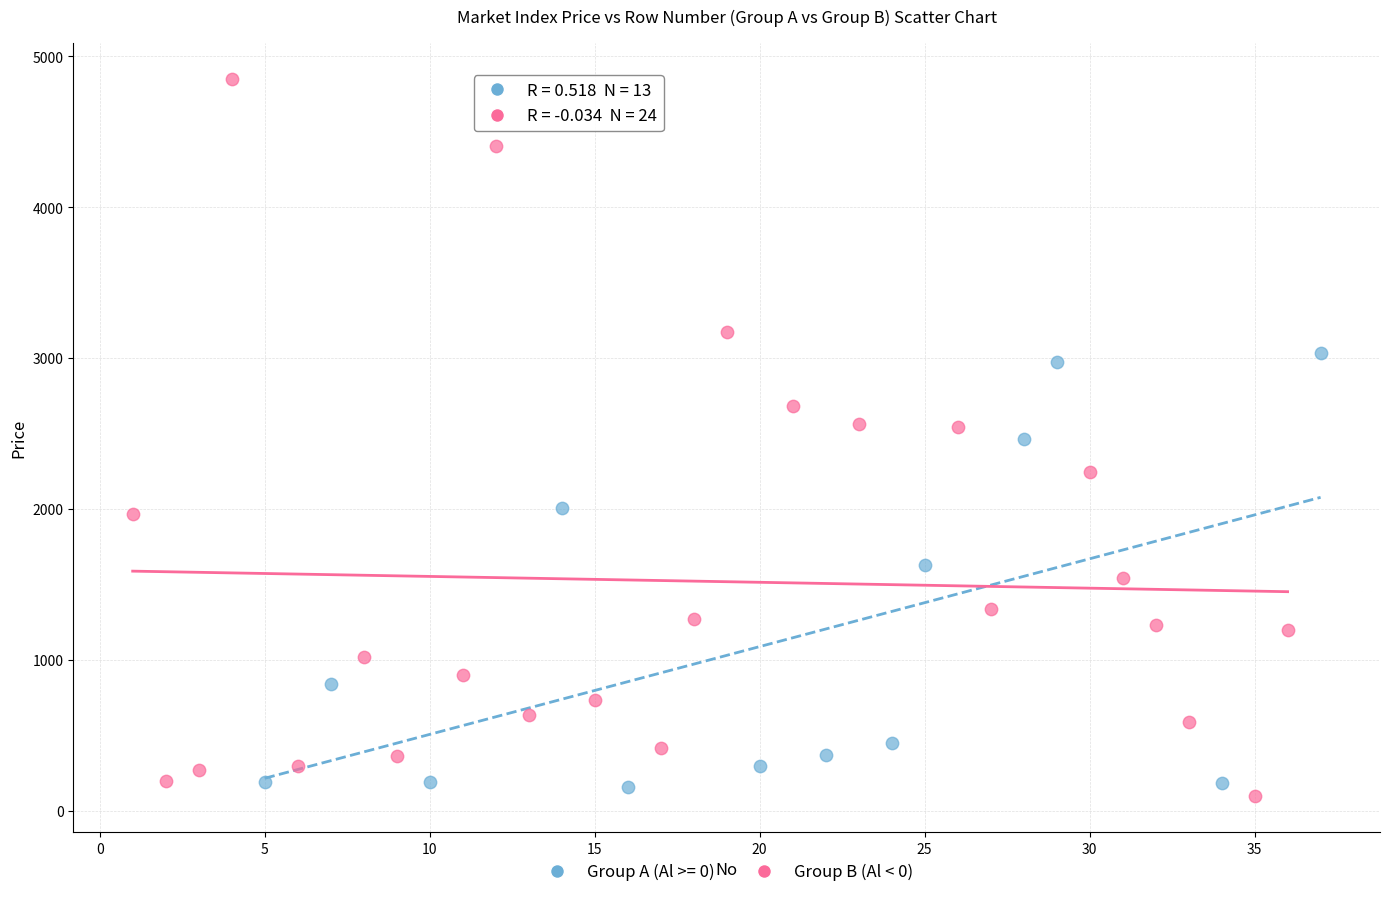

Which series reaches the maximum Y coordinate?

Group B (Al < 0)